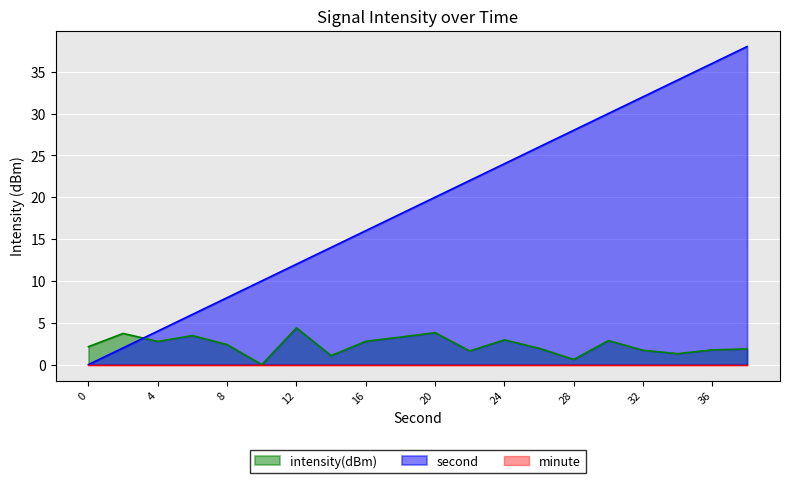

True or false: second and intensity(dBm) intersect in this chart.

True